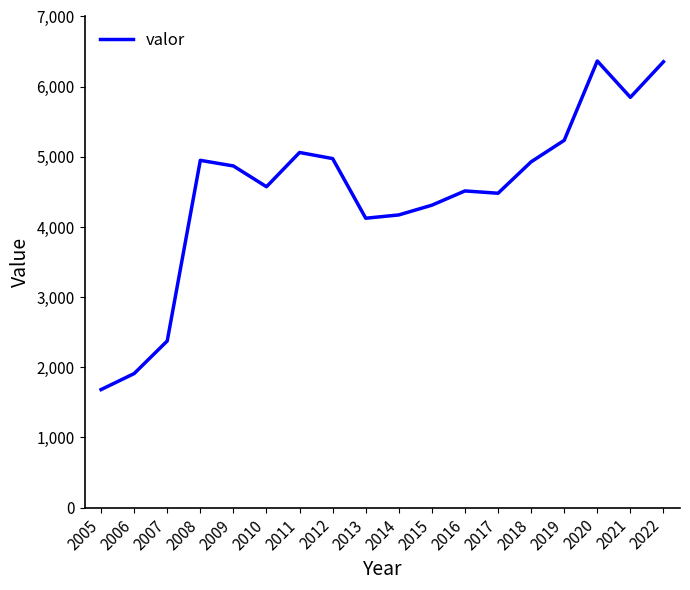

Between 2014 and 2011, which is larger?

2011